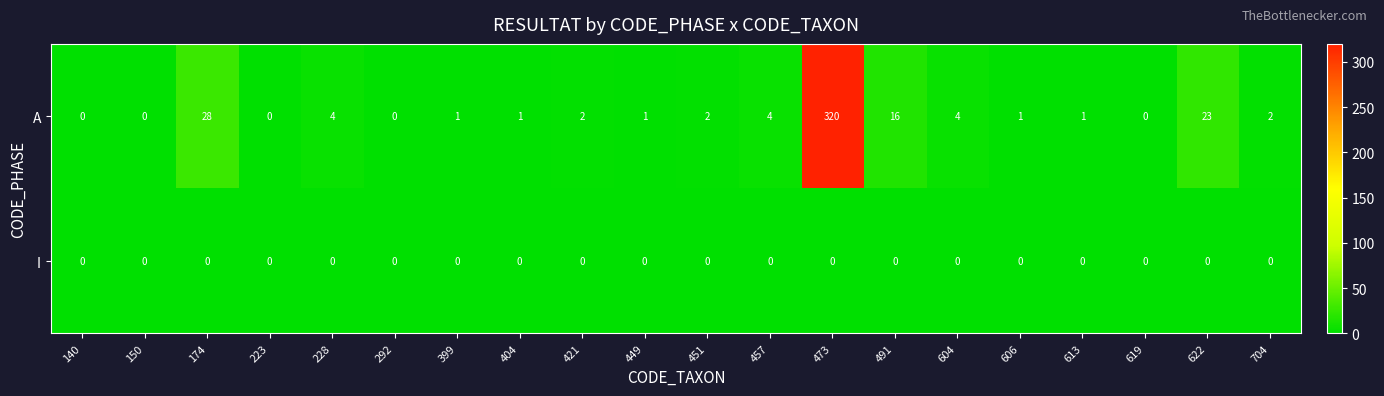

Rank the series by their average value, from lowest to highest.

I, A